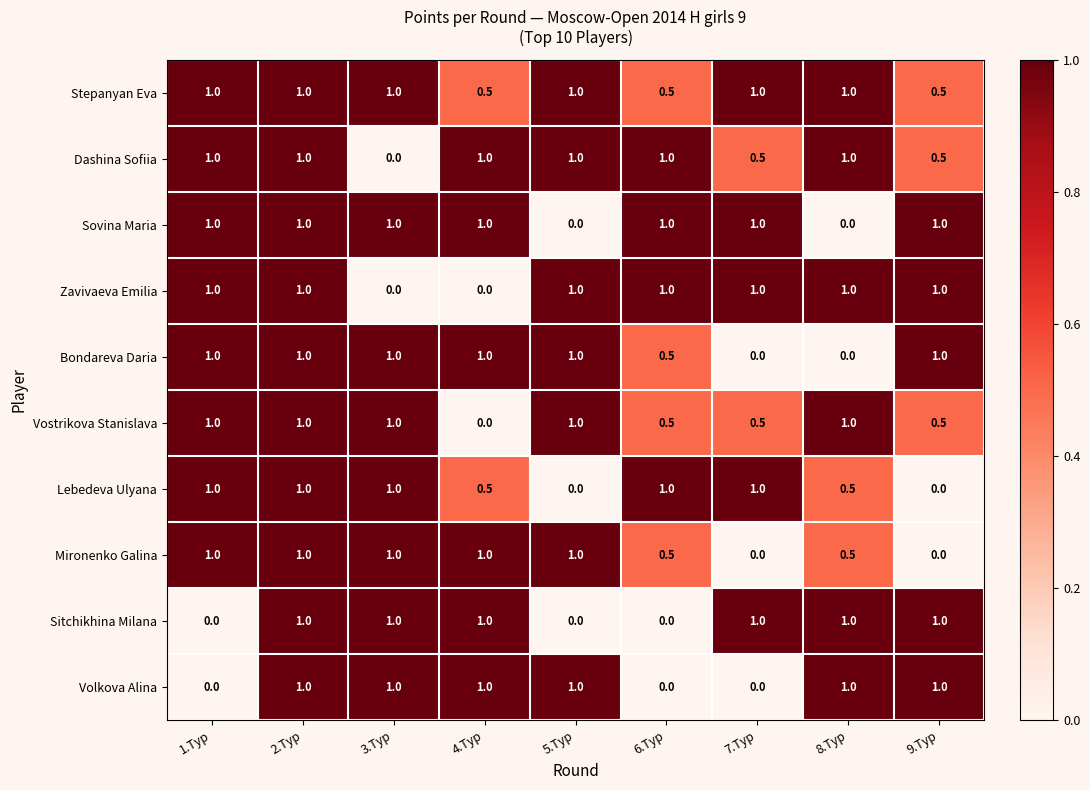

What is the total value across all series at 1.Тур?

8.0